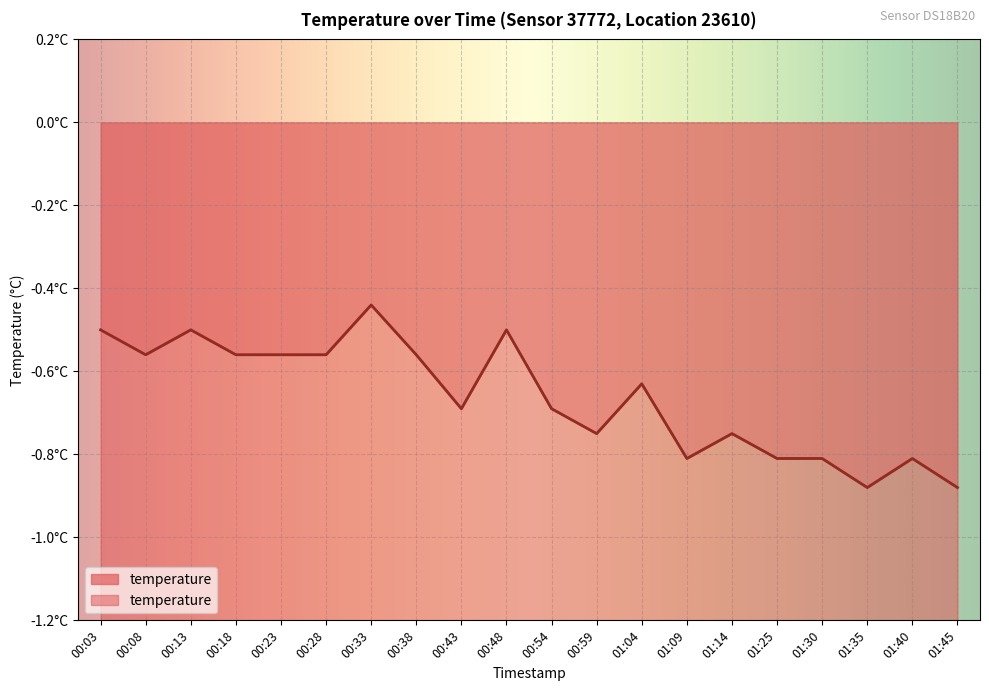

True or false: the data shows -0.8 at 01:09.

True